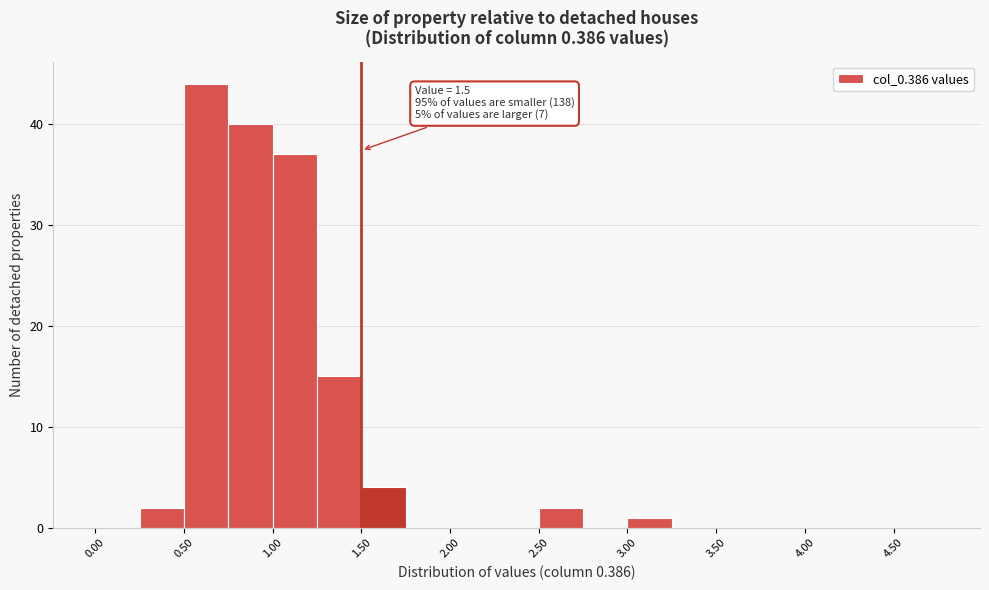

Over which range of the x-axis is the bar tallest?

0.50 to 0.75